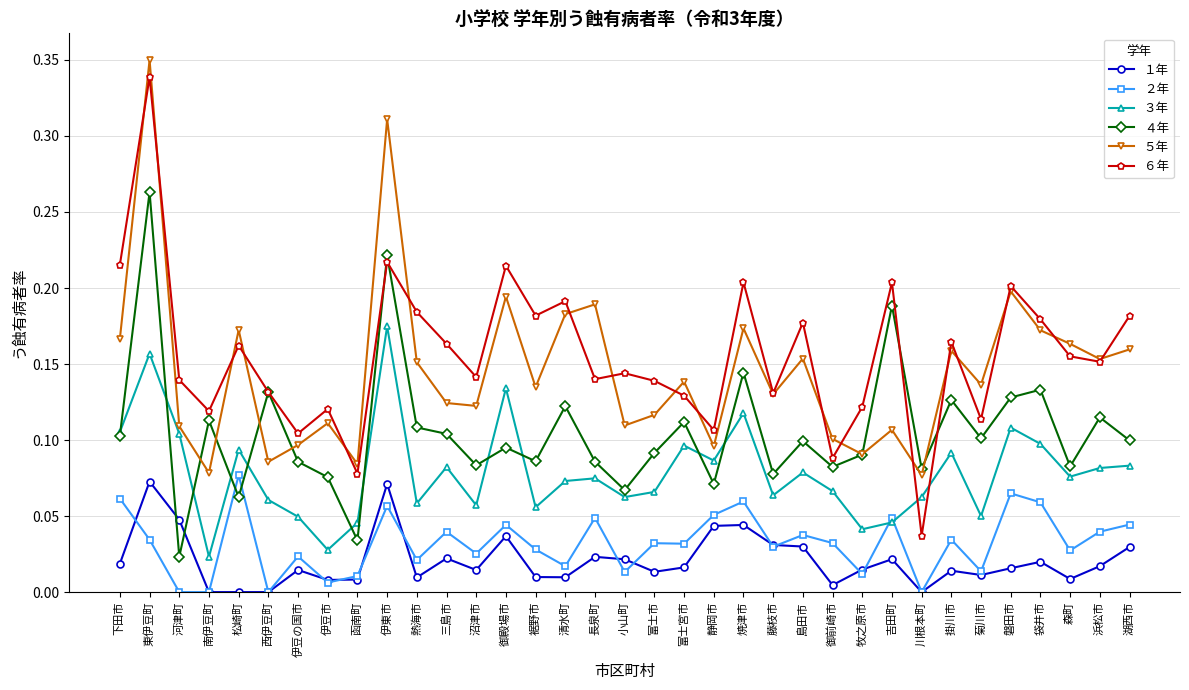

Which series changed the most between 裾野市 and 富士宮市?

６年